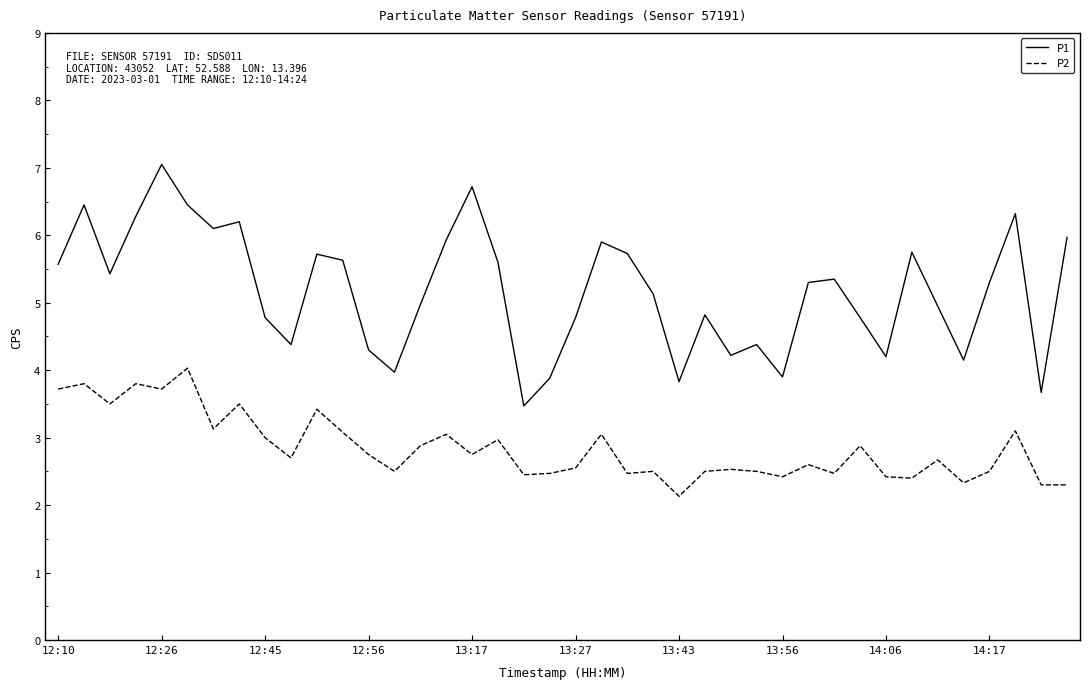

True or false: P1 and P2 cross at least once.

False